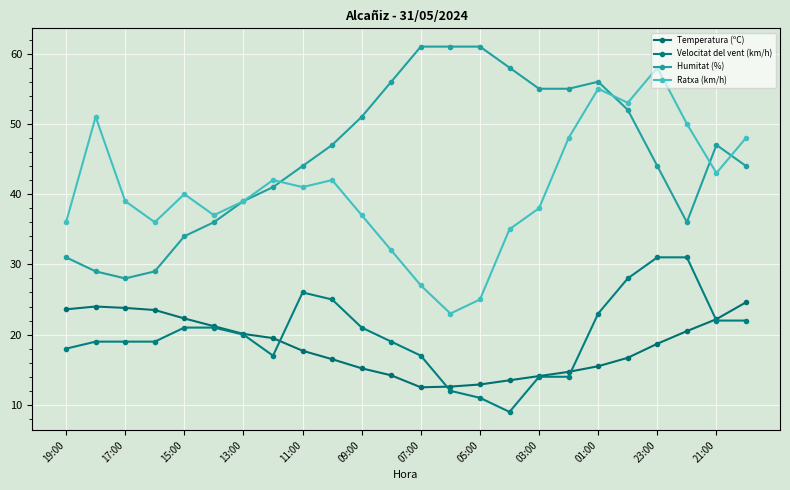

Reading left to right, list all the values displayed in this chart.

Temperatura (ºC): 23.6	24.0	23.8	23.5	22.3	21.2	20.1	19.5	17.7	16.5	15.2	14.2	12.5	12.6	12.9	13.5	14.1	14.7	15.5	16.7	18.7	20.5	22.2	24.6
Velocitat del vent (km/h): 18.0	19.0	19.0	19.0	21.0	21.0	20.0	17.0	26.0	25.0	21.0	19.0	17.0	12.0	11.0	9.0	14.0	14.0	23.0	28.0	31.0	31.0	22.0	22.0
Humitat (%): 31.0	29.0	28.0	29.0	34.0	36.0	39.0	41.0	44.0	47.0	51.0	56.0	61.0	61.0	61.0	58.0	55.0	55.0	56.0	52.0	44.0	36.0	47.0	44.0
Ratxa (km/h): 36.0	51.0	39.0	36.0	40.0	37.0	39.0	42.0	41.0	42.0	37.0	32.0	27.0	23.0	25.0	35.0	38.0	48.0	55.0	53.0	58.0	50.0	43.0	48.0